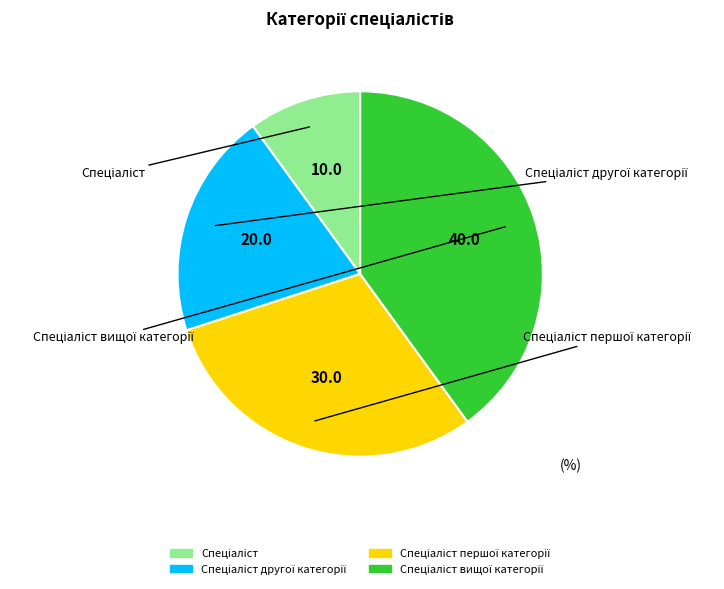

Is there any slice that represents more than half of the pie?

No